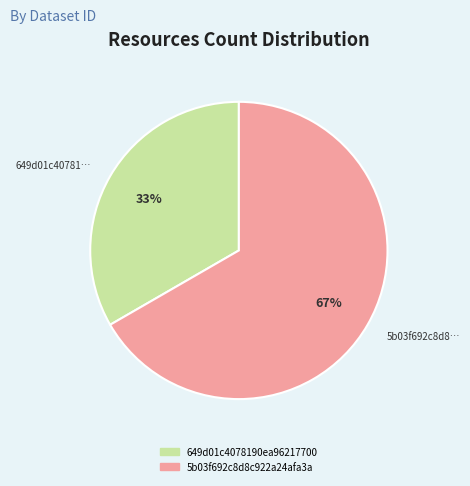

To the nearest percent, what percentage of the pie is 649d01c4078190ea96217700?

33%